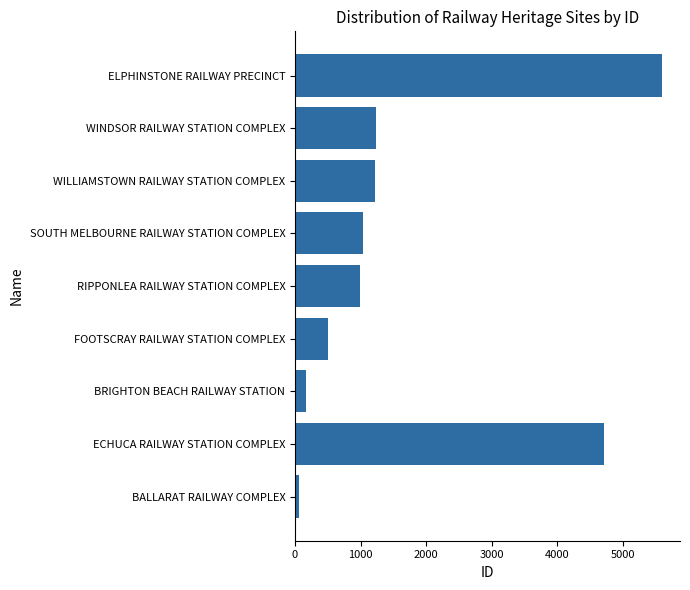

At which label is the value closest to 2832?

WINDSOR RAILWAY STATION COMPLEX